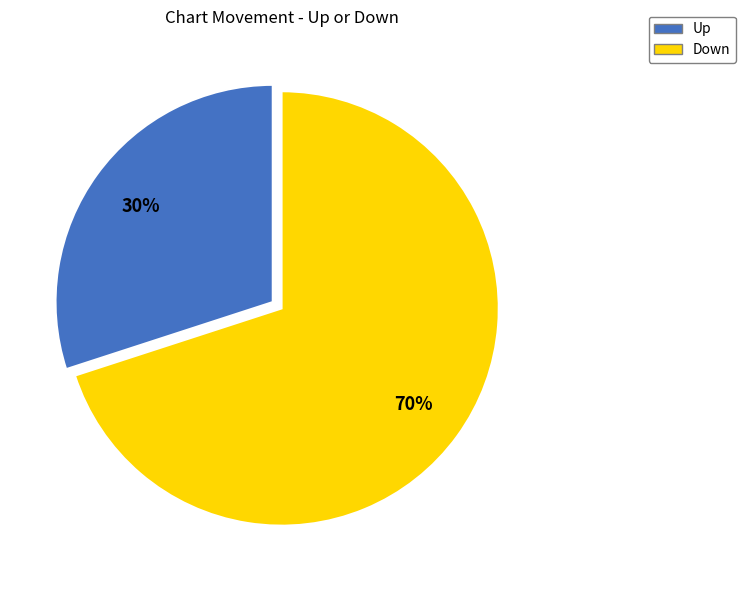

Count the number of slices in the pie.

2